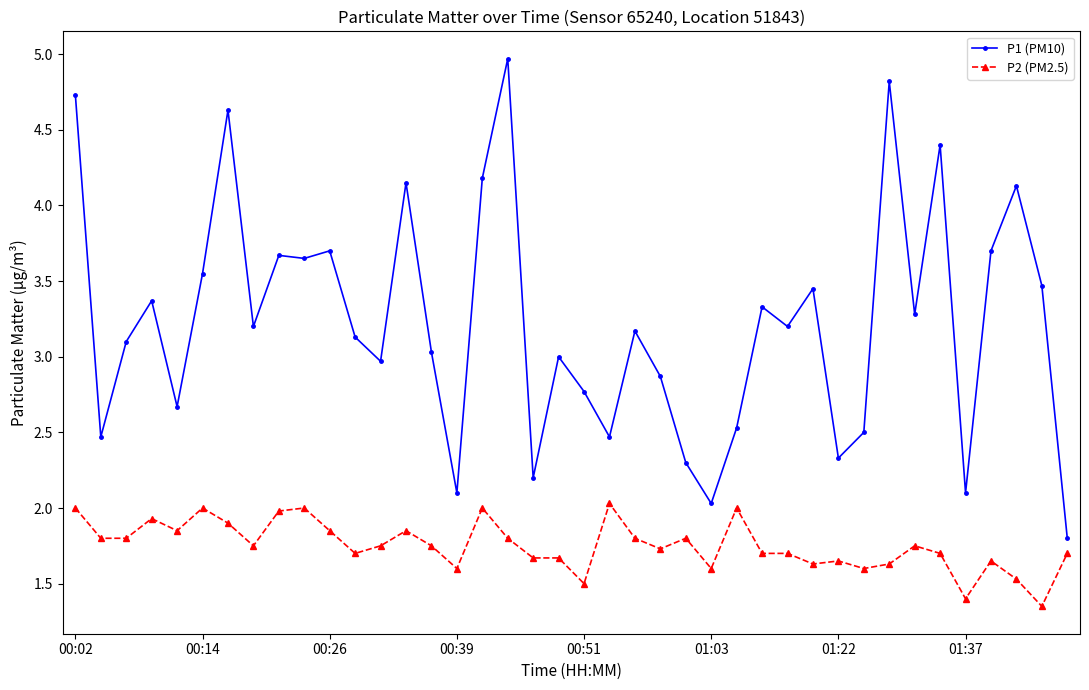

What is the difference between the maximum and minimum values in the P1 (PM10) series?

3.2